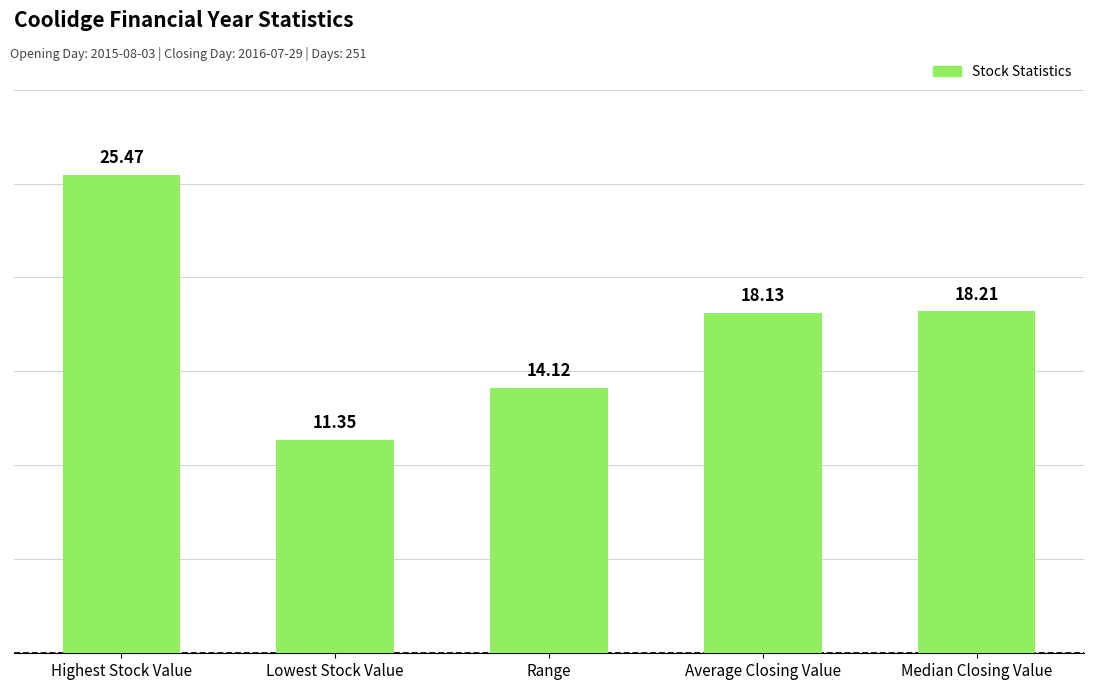

At which label does the data first exceed 18?

Highest Stock Value